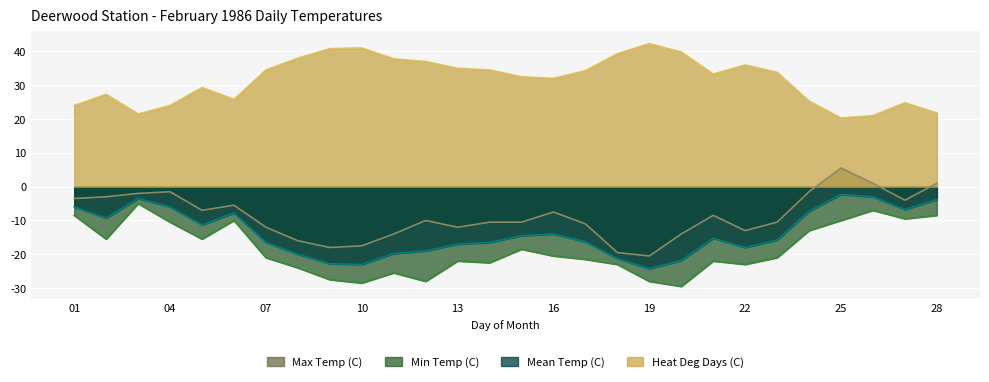

Reading left to right, what are all the values shown in this chart?

Max Temp (C): -3.5	-3.0	-2.0	-1.5	-7.0	-5.5	-12.0	-16.0	-18.0	-17.5	-14.0	-10.0	-12.0	-10.5	-10.5	-7.5	-11.0	-19.5	-20.5	-14.0	-8.5	-13.0	-10.5	-1.5	5.5	1.0	-4.0	1.0
Min Temp (C): -8.5	-15.5	-5.0	-10.5	-15.5	-10.0	-21.0	-24.0	-27.5	-28.5	-25.5	-28.0	-22.0	-22.5	-18.5	-20.5	-21.5	-23.0	-28.0	-29.5	-22.0	-23.0	-21.0	-13.0	-10.0	-7.0	-9.5	-8.5
Mean Temp (C): -6.0	-9.3	-3.5	-6.0	-11.3	-7.8	-16.5	-20.0	-22.8	-23.0	-19.8	-19.0	-17.0	-16.5	-14.5	-14.0	-16.3	-21.3	-24.3	-21.8	-15.3	-18.0	-15.8	-7.3	-2.3	-3.0	-6.8	-3.8
Heat Deg Days (C): 24.0	27.3	21.5	24.0	29.3	25.8	34.5	38.0	40.8	41.0	37.8	37.0	35.0	34.5	32.5	32.0	34.3	39.3	42.3	39.8	33.3	36.0	33.8	25.3	20.3	21.0	24.8	21.8